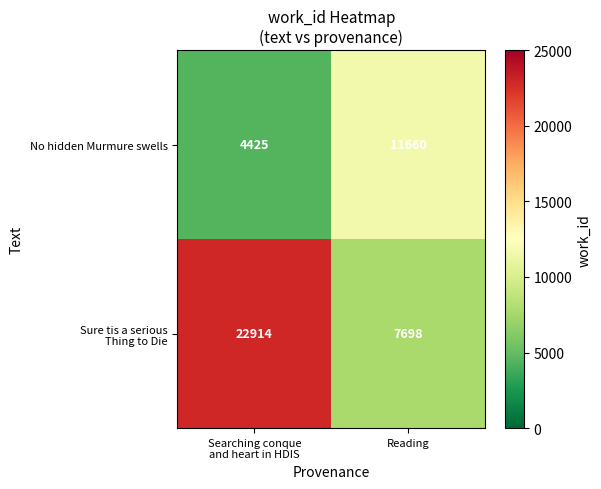

What is the maximum value shown in the chart?

22914